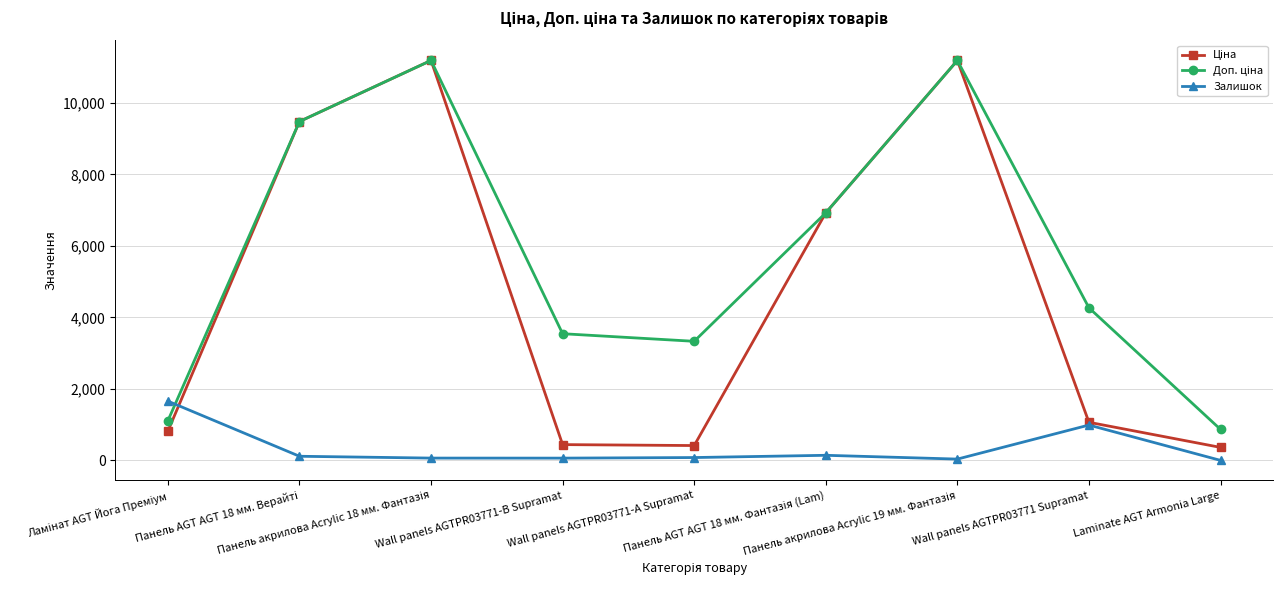

What is the maximum value shown in the chart?

11188.2